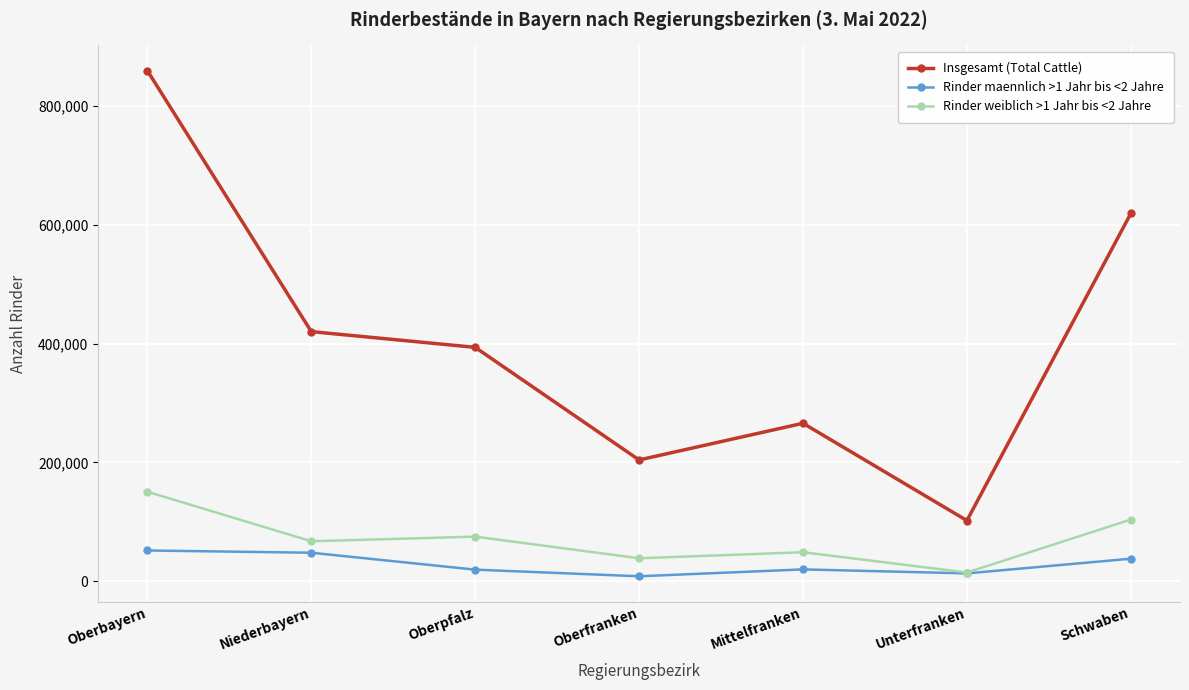

True or false: Rinder weiblich >1 Jahr bis <2 Jahre and Insgesamt (Total Cattle) intersect in this chart.

False